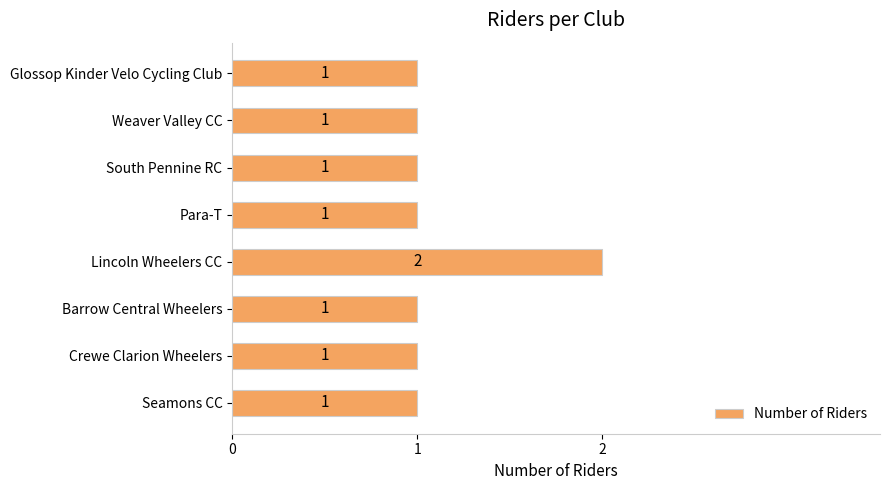

Reading bottom to top, list all the values displayed in this chart.

Seamons CC=1	Crewe Clarion Wheelers=1	Barrow Central Wheelers=1	Lincoln Wheelers CC=2	Para-T=1	South Pennine RC=1	Weaver Valley CC=1	Glossop Kinder Velo Cycling Club=1